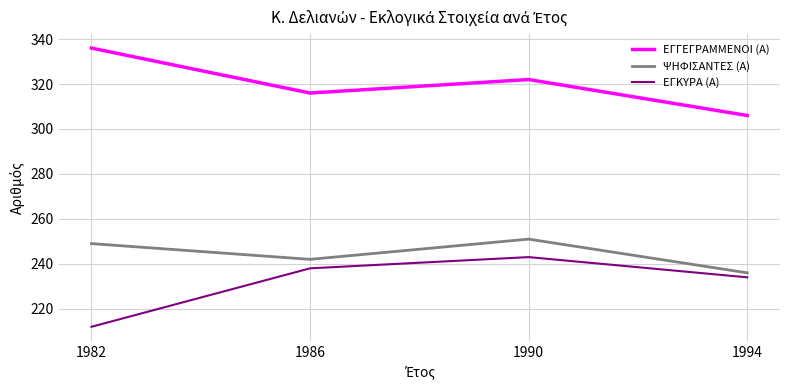

What is the difference between the maximum and minimum values in the ΕΓΚΥΡΑ (Α) series?

31